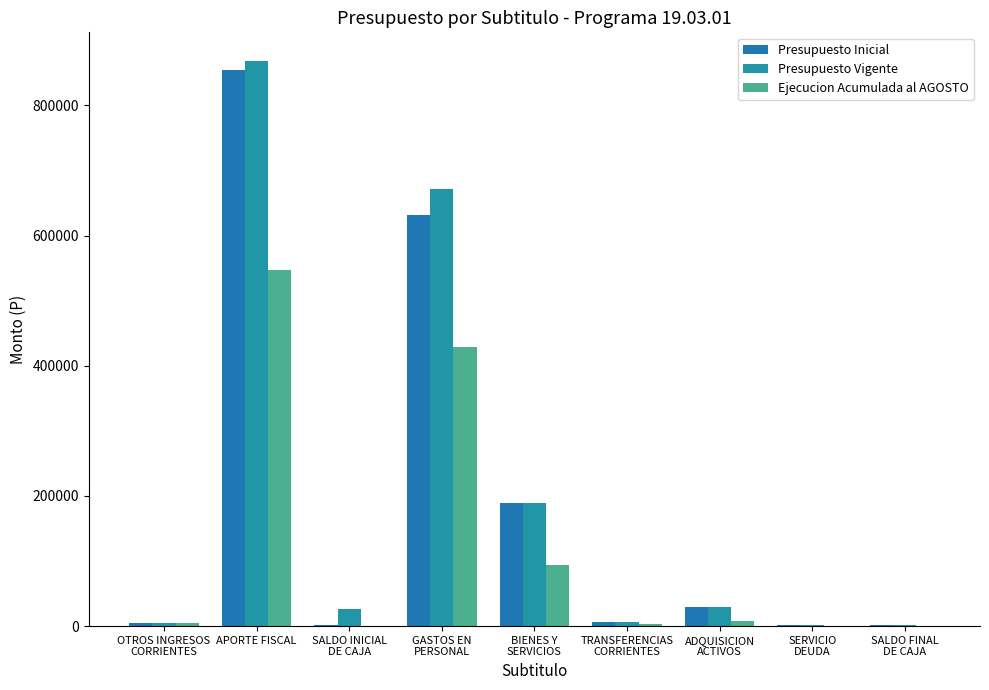

What is the greatest value displayed?

868792